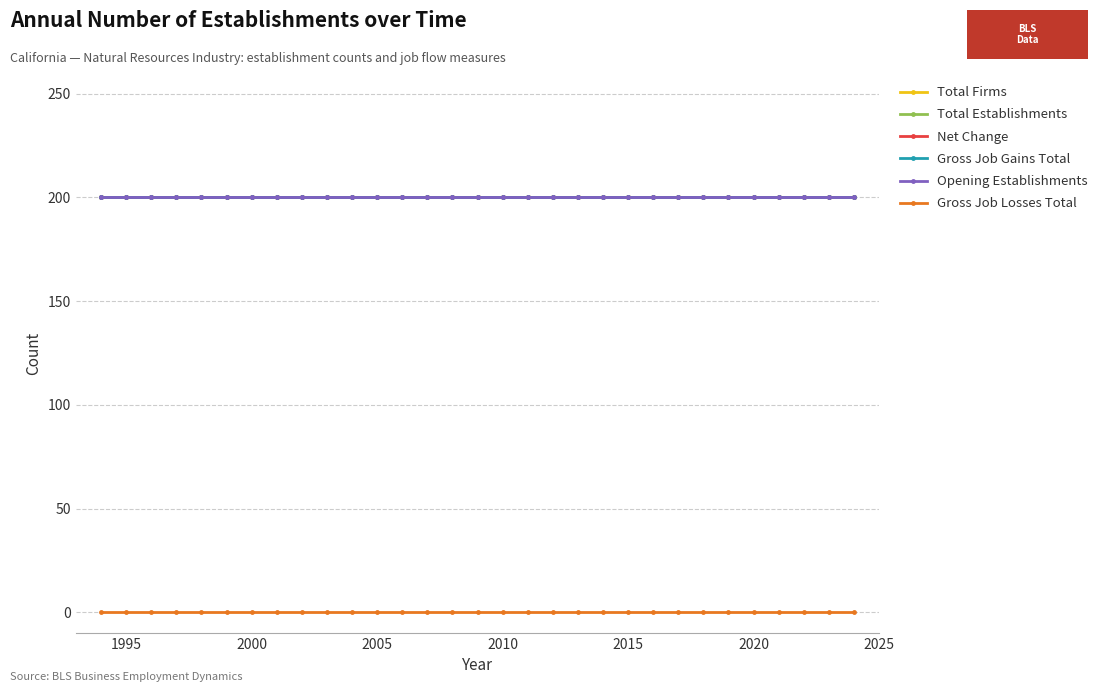

True or false: Gross Job Gains Total and Total Firms intersect in this chart.

False